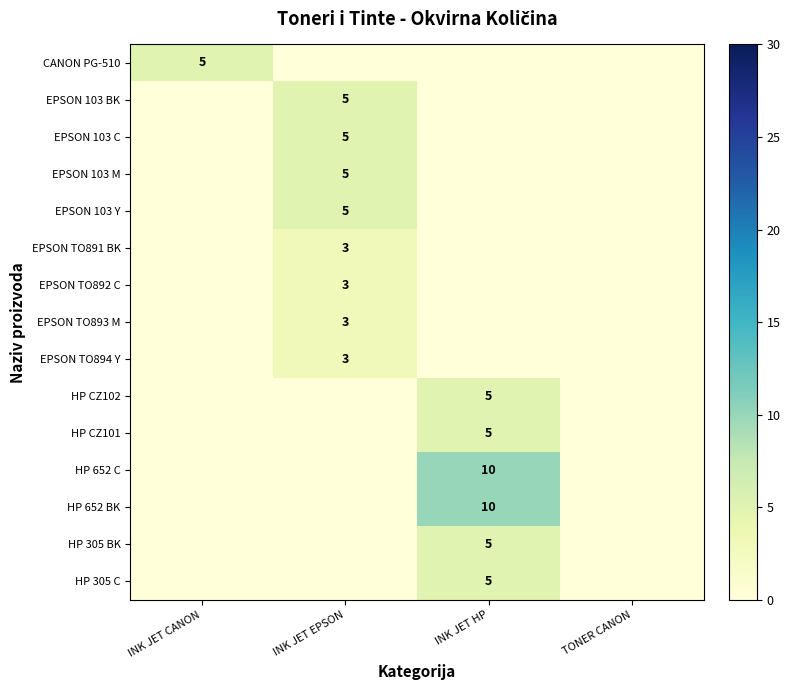

The HP 652 BK series shows 10 at INK JET HP. True or false?

True